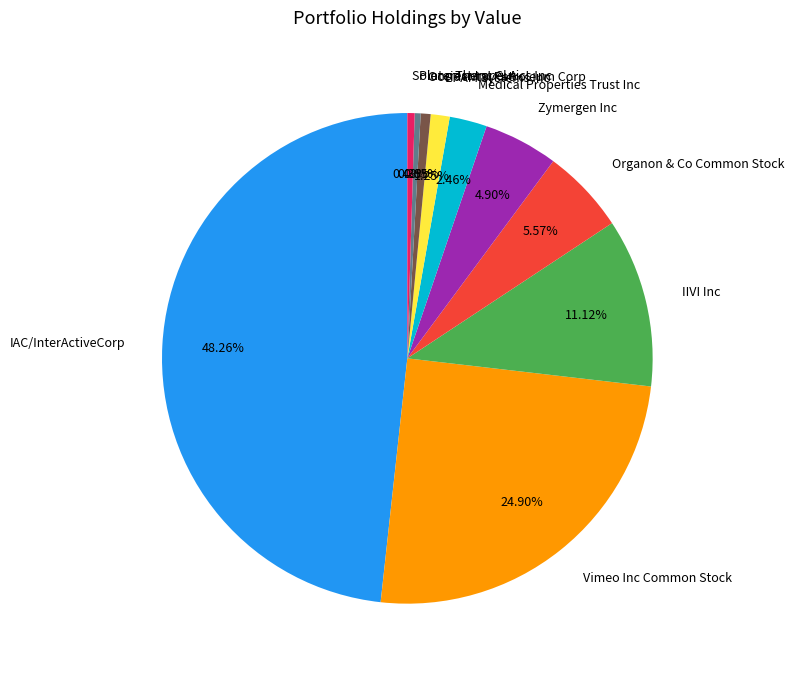

Approximately how many times larger is the value at IIVI Inc compared to EPAM Systems Inc?

8.9